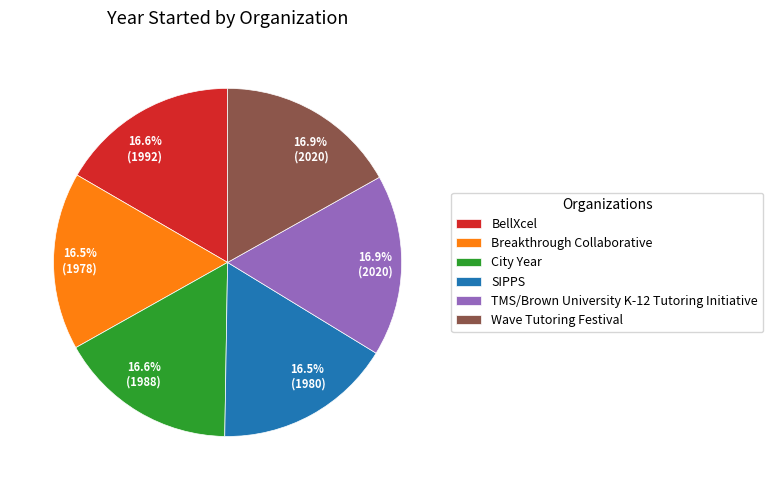

What is the ratio of the value at TMS/Brown University K-12 Tutoring Initiative to the value at Breakthrough Collaborative?

1.0